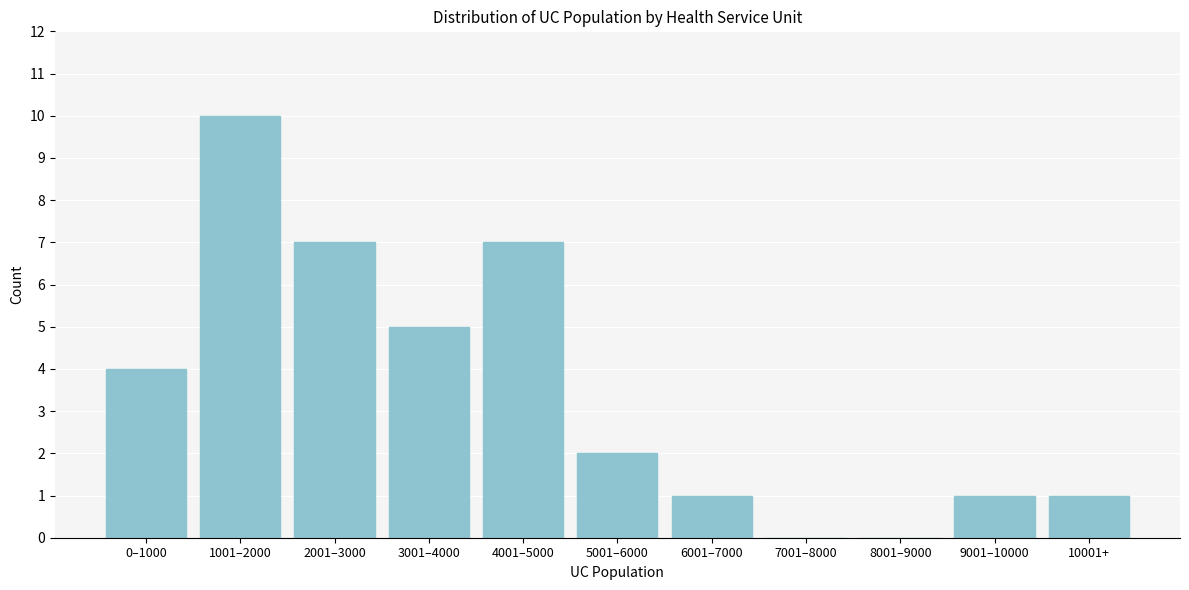

Reading right to left, extract all data points from this chart.

10001+=1	9001–10000=1	8001–9000=0	7001–8000=0	6001–7000=1	5001–6000=2	4001–5000=7	3001–4000=5	2001–3000=7	1001–2000=10	0–1000=4